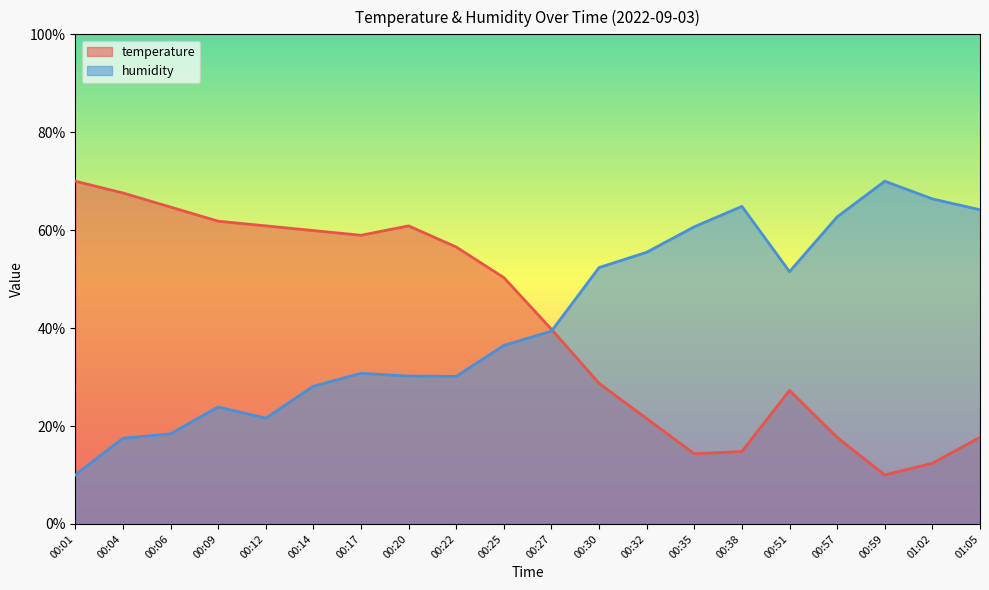

What is the sum of all humidity values?

834.7